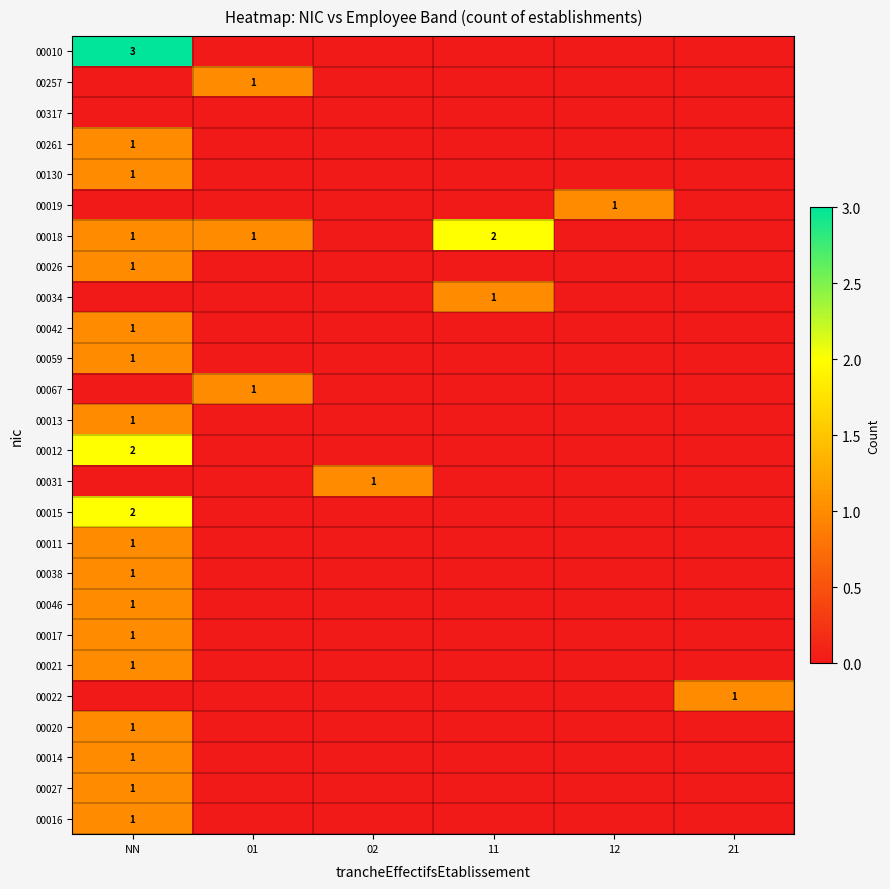

True or false: 00027 has a value of 1 at NN.

True